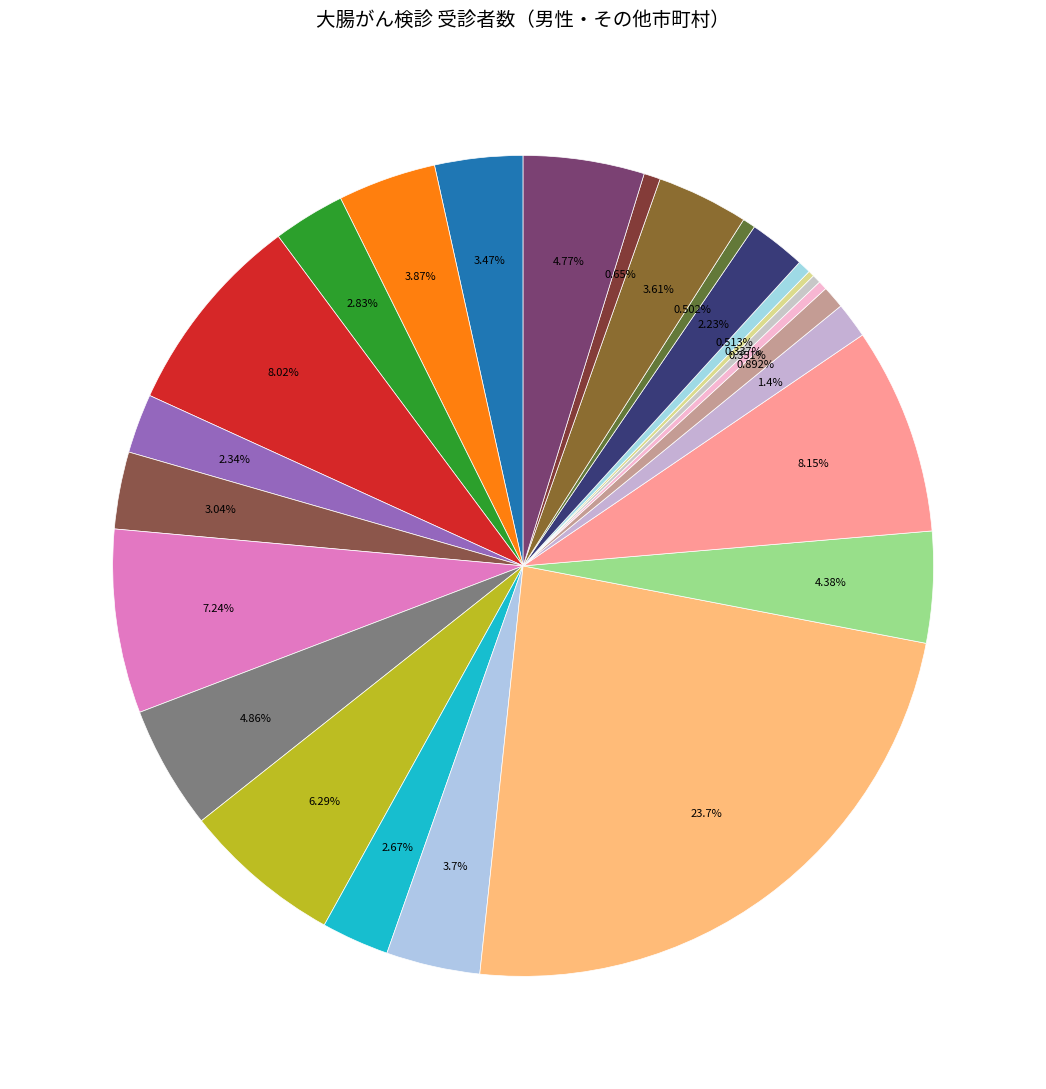

Is there any slice that represents more than half of the pie?

No